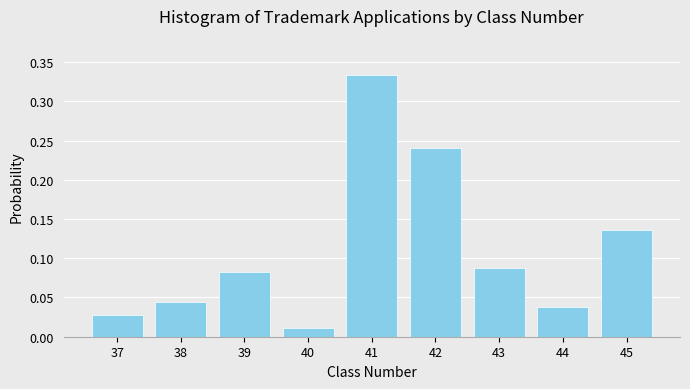

Between 43 and 41, which is larger?

41